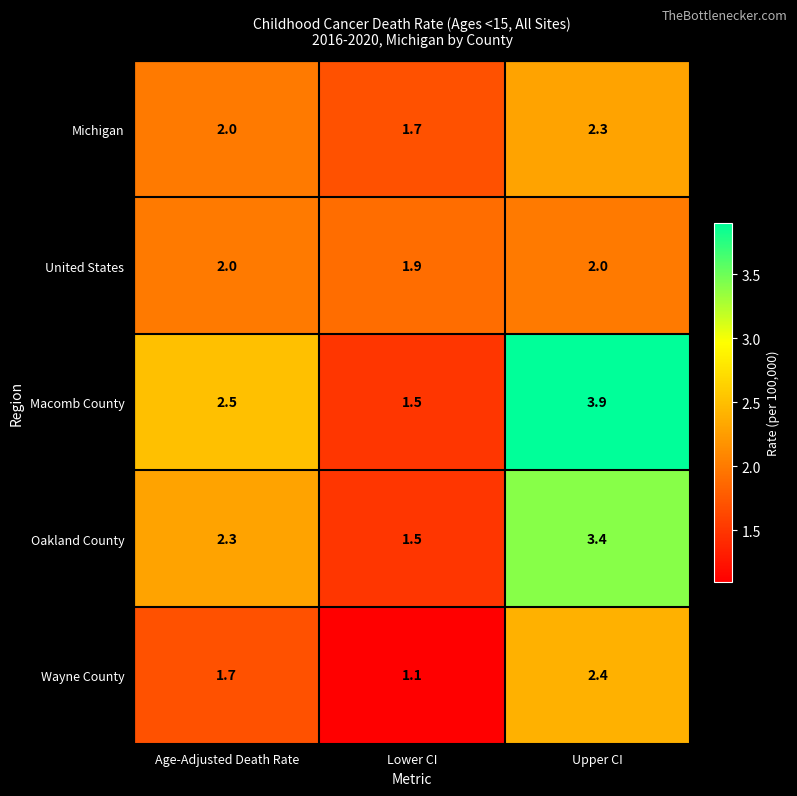

Rank the categories by Macomb County value from highest to lowest.

Upper CI, Age-Adjusted Death Rate, Lower CI